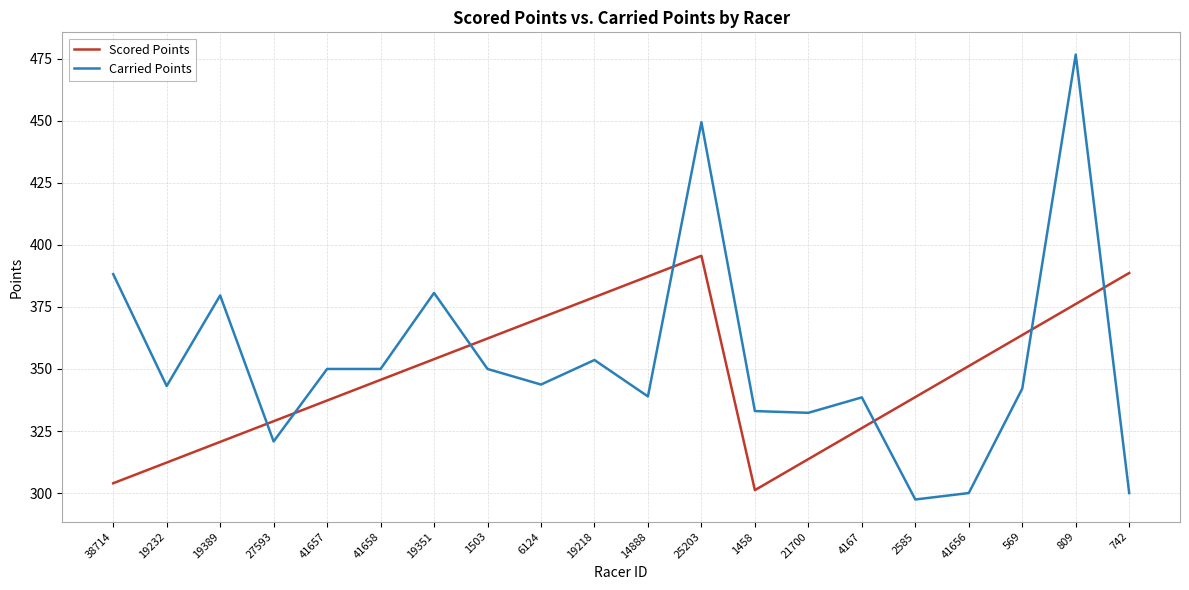

The Carried Points series shows 605.9 at 38714. True or false?

False